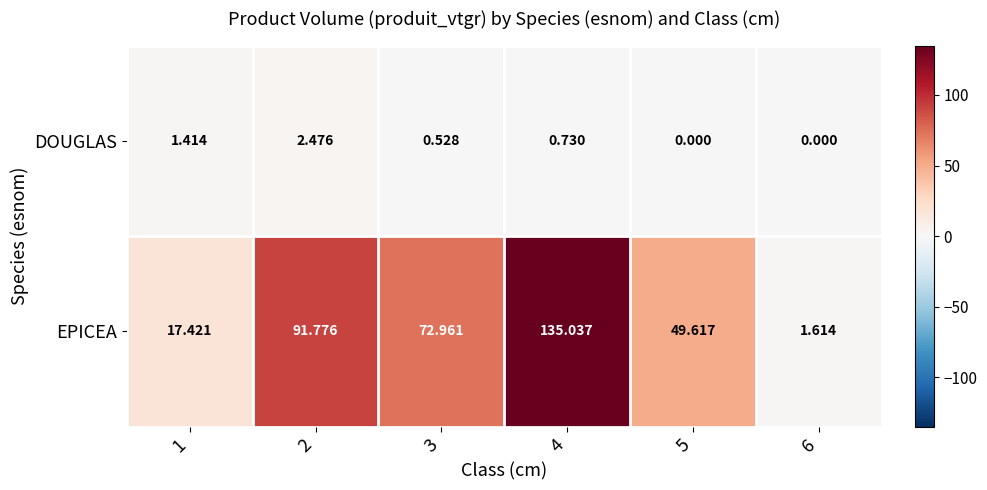

Rank the series at 4 from highest to lowest value.

EPICEA, DOUGLAS